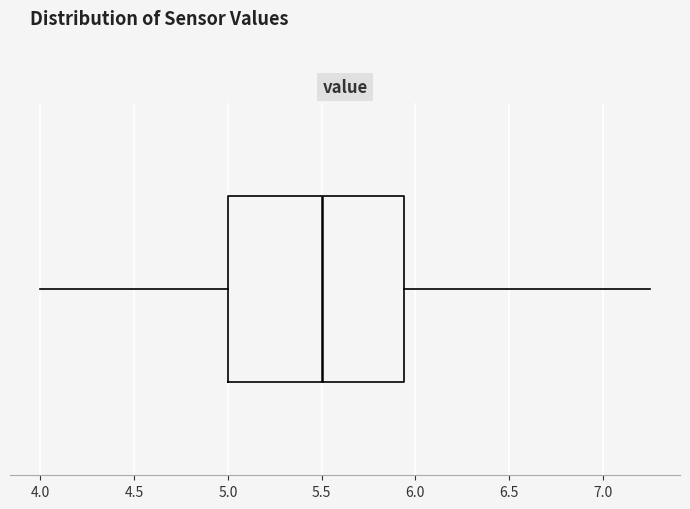

Read this box plot against the x-axis: the position of the median line, the range covered by the box, and the ends of both whiskers. The values are not printed on the chart, so give them approximately, as read against the axis.

median 5.50, box 5.00 to 5.95, whiskers 4.00 to 7.25